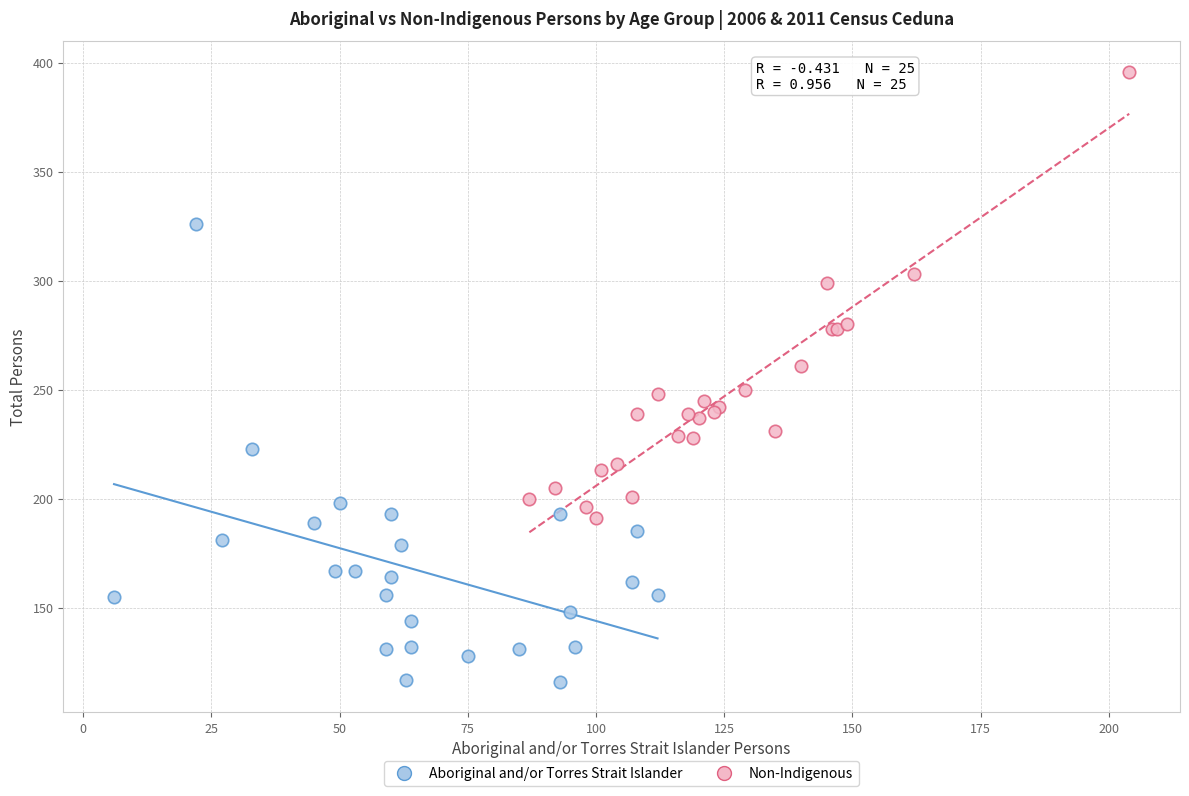

Which series contains the highest Y value?

Non-Indigenous